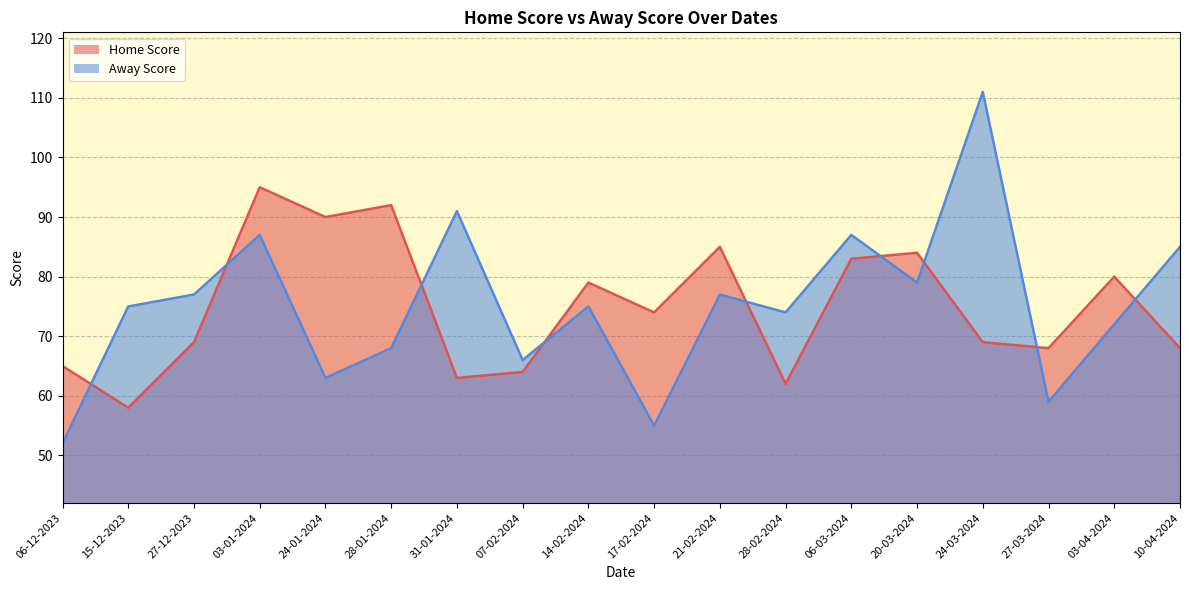

What is the smallest value displayed?

52